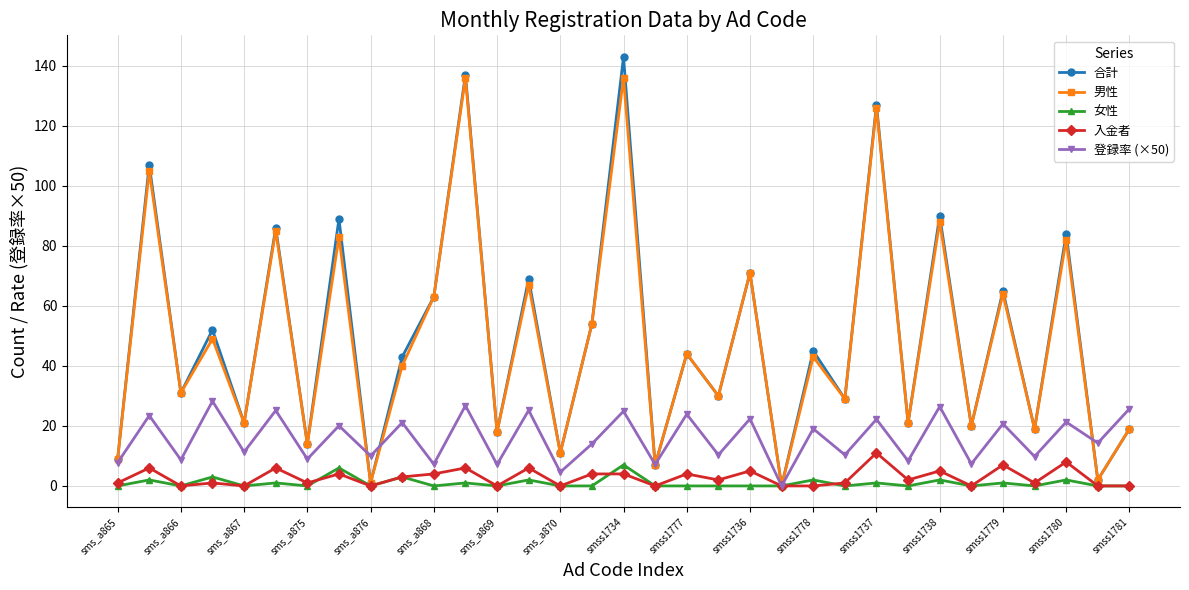

How many interior local valleys does the 合計 series have?

14